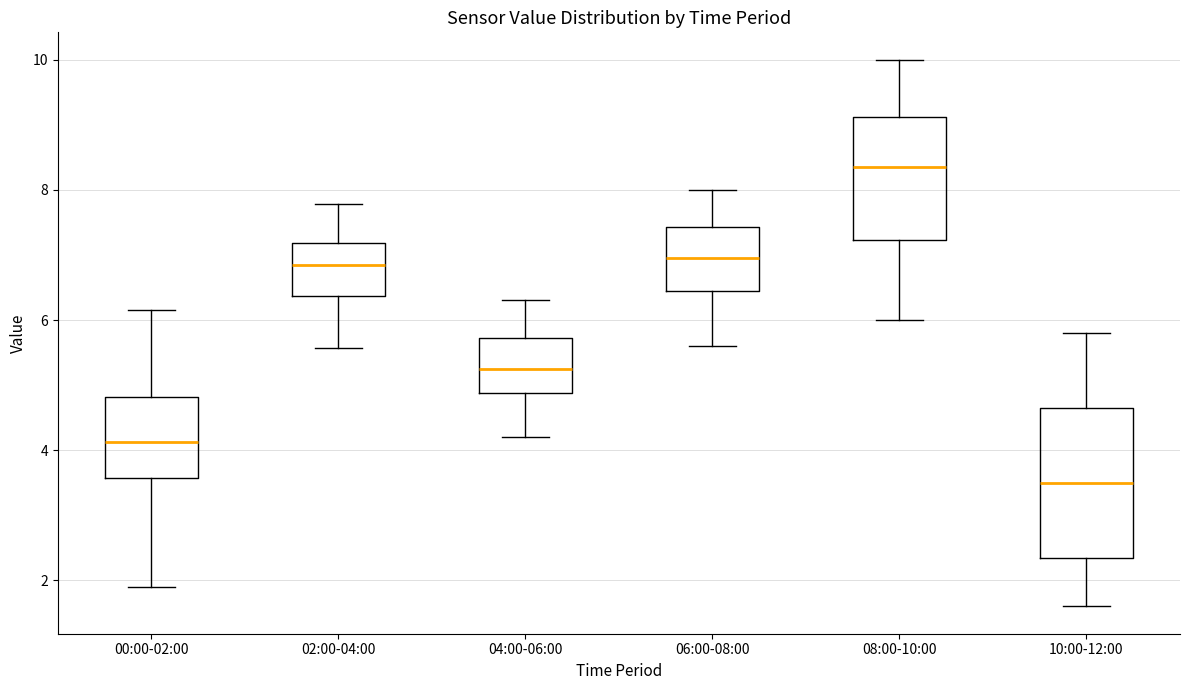

Reading left to right, transcribe this box plot: for each box, give where its median line is, the range the box spans, and where its two whiskers end, as read against the y-axis. The values are not printed on the chart, so give them approximately, as read against the axis.

00:00-02:00: median 4.2, box 3.6 to 4.8, whiskers 2.0 to 6.2
02:00-04:00: median 6.8, box 6.4 to 7.2, whiskers 5.6 to 7.8
04:00-06:00: median 5.2, box 4.8 to 5.8, whiskers 4.2 to 6.4
06:00-08:00: median 7.0, box 6.4 to 7.4, whiskers 5.6 to 8.0
08:00-10:00: median 8.4, box 7.2 to 9.2, whiskers 6.0 to 10.0
10:00-12:00: median 3.6, box 2.4 to 4.6, whiskers 1.6 to 5.8